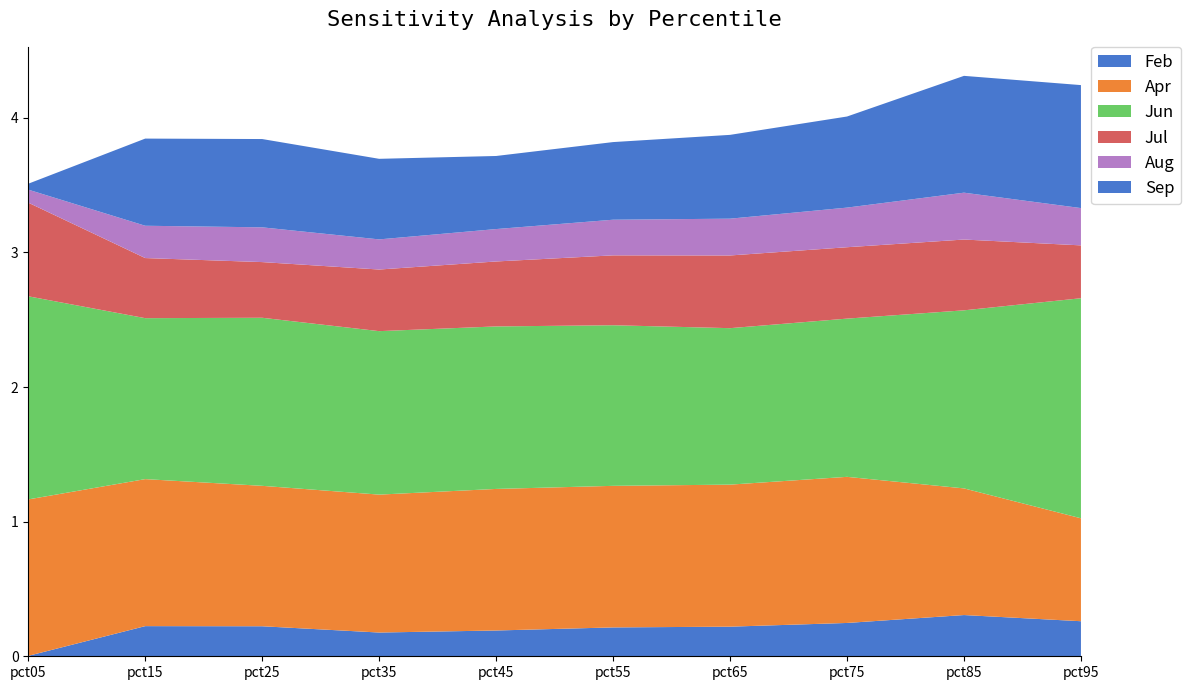

Reading left to right, transcribe all the data shown in this chart.

Feb: 0.0	0.2	0.2	0.2	0.2	0.2	0.2	0.2	0.3	0.3
Apr: 1.2	1.1	1.0	1.0	1.1	1.1	1.1	1.1	0.9	0.8
Jun: 1.5	1.2	1.2	1.2	1.2	1.2	1.2	1.2	1.3	1.6
Jul: 0.7	0.4	0.4	0.5	0.5	0.5	0.5	0.5	0.5	0.4
Aug: 0.1	0.2	0.3	0.2	0.2	0.3	0.3	0.3	0.3	0.3
Sep: 0.0	0.6	0.7	0.6	0.5	0.6	0.6	0.7	0.9	0.9